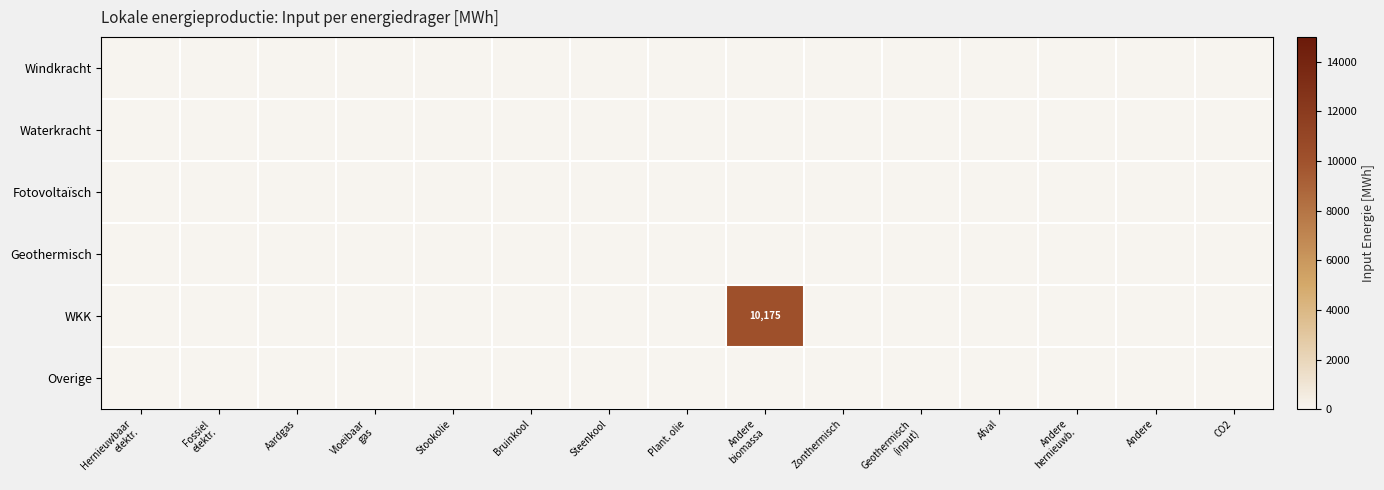

True or false: WKK has a value of 0.0 at Plant. olie.

True